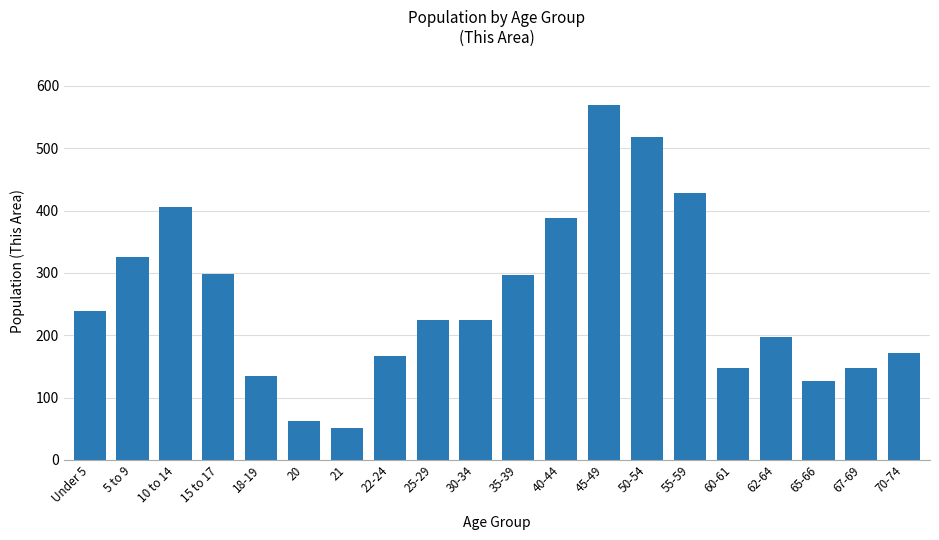

Which label corresponds to the smallest value in the chart?

21